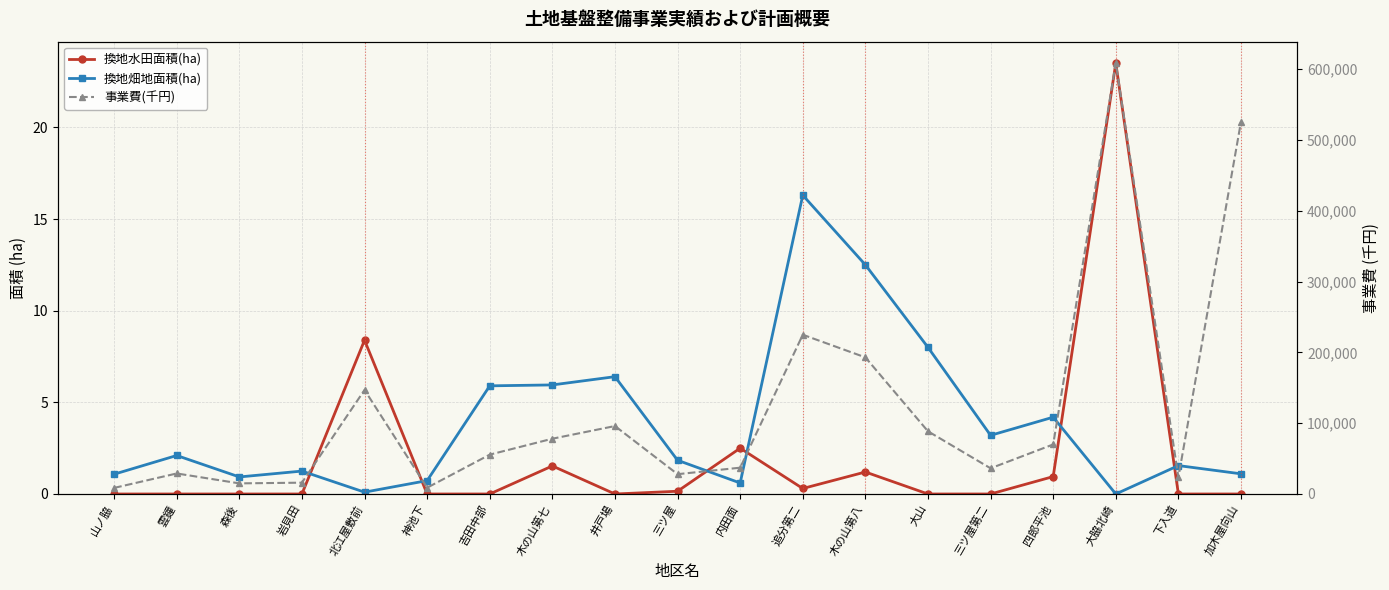

Read the 事業費(千円) value at 雲鐘.

29000.0